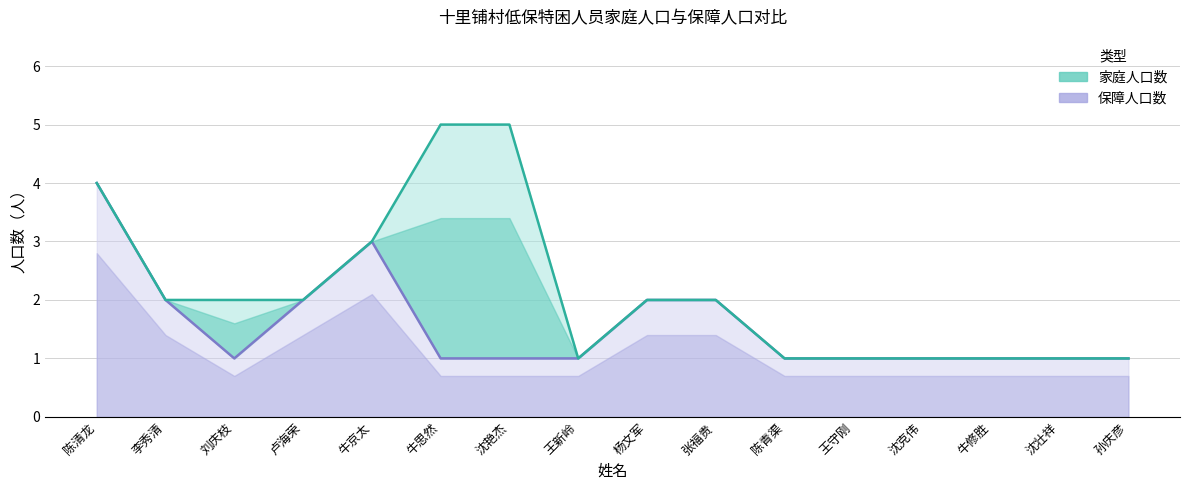

What are all the series names shown in the legend?

家庭人口数, 保障人口数